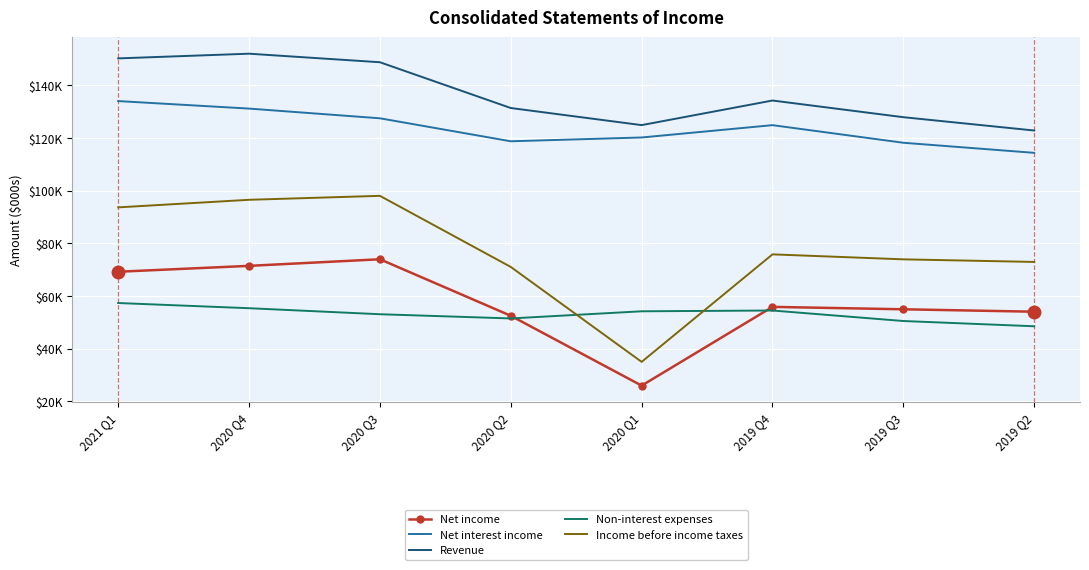

What are all the series names shown in the legend?

Net income, Net interest income, Revenue, Non-interest expenses, Income before income taxes